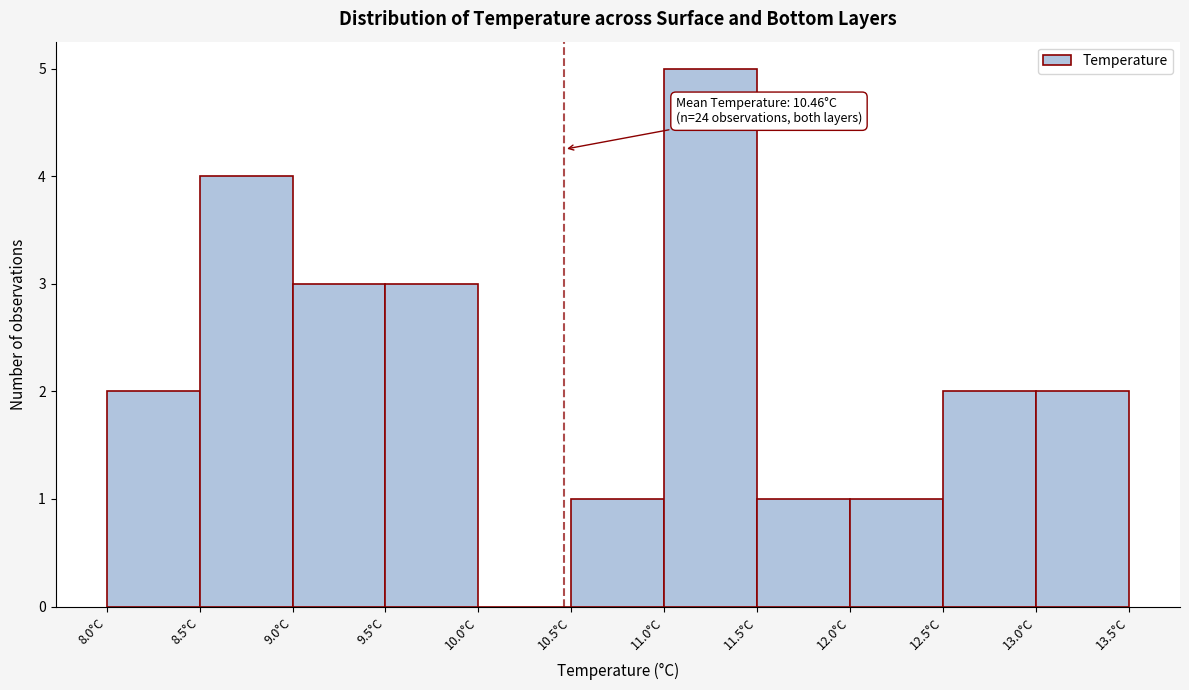

Over which range of the x-axis is the bar tallest?

11.0 to 11.5